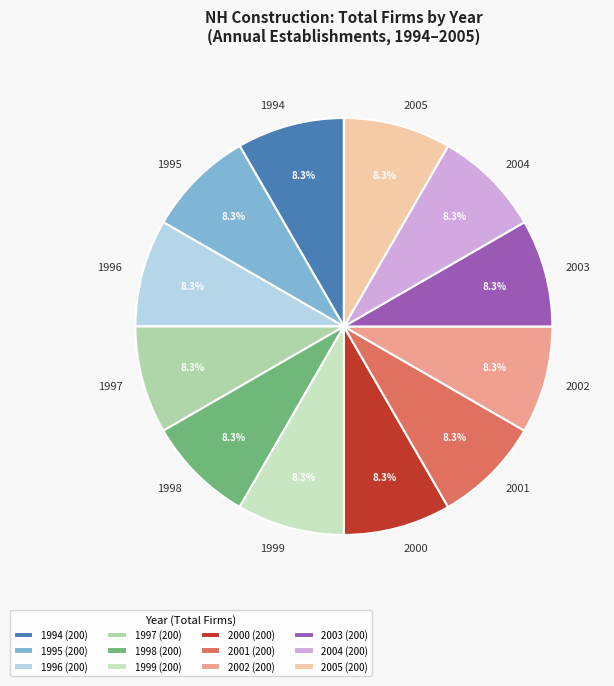

How many segments does this pie chart have?

12